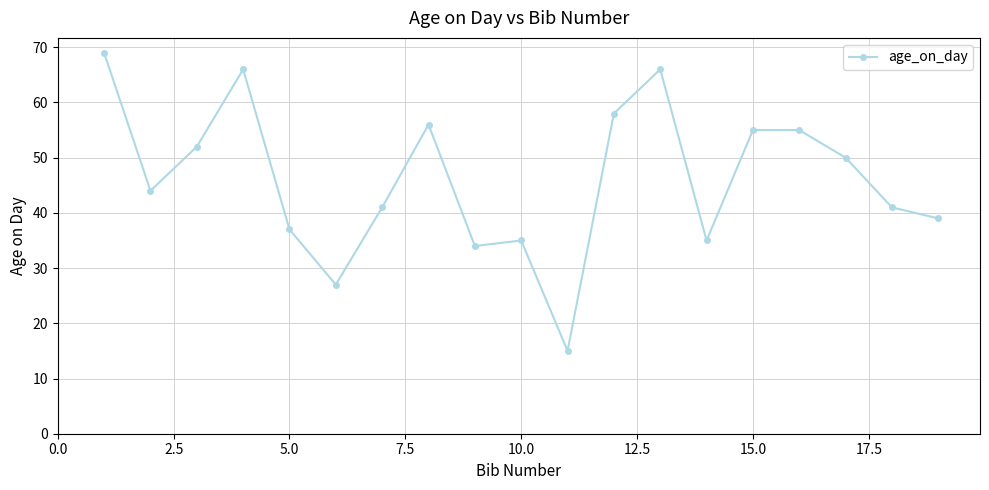

What is the value of the 10th point from the left?

35